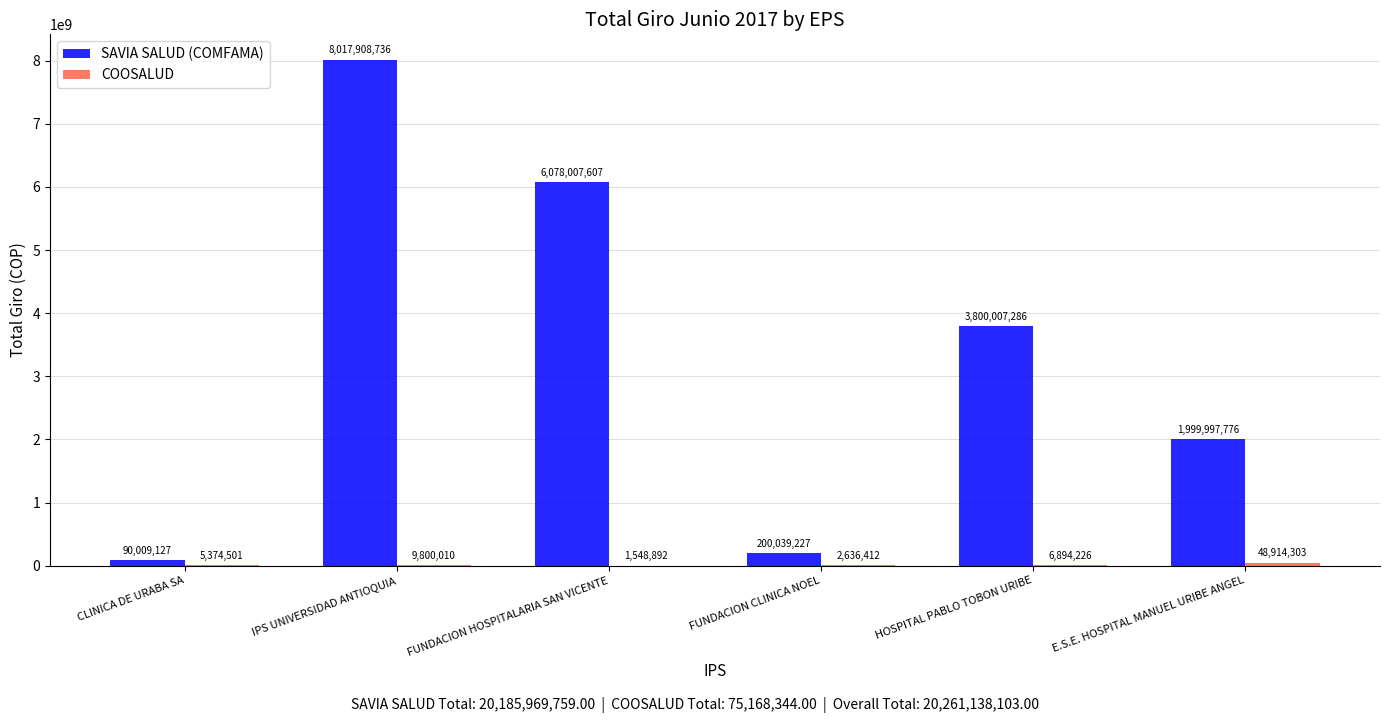

What value does the SAVIA SALUD (COMFAMA) series have at HOSPITAL PABLO TOBON URIBE?

3800007286